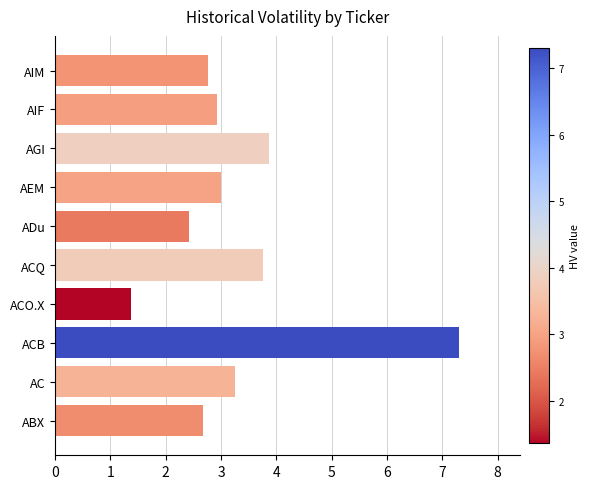

Is it true that the value at ABX is 2.7?

True